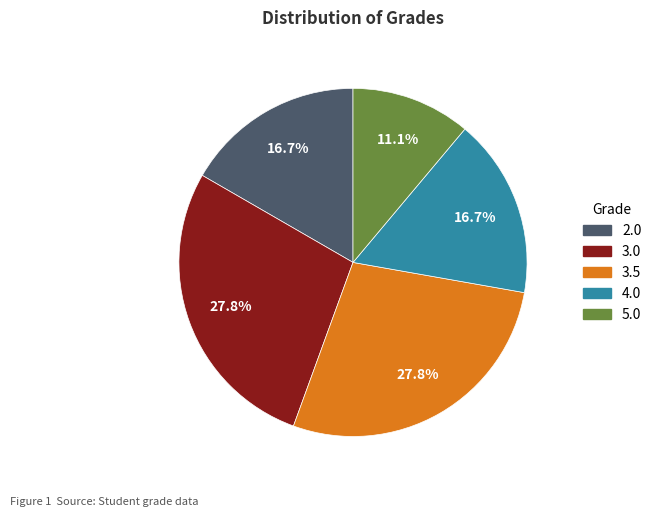

Is there a majority slice in this chart?

No